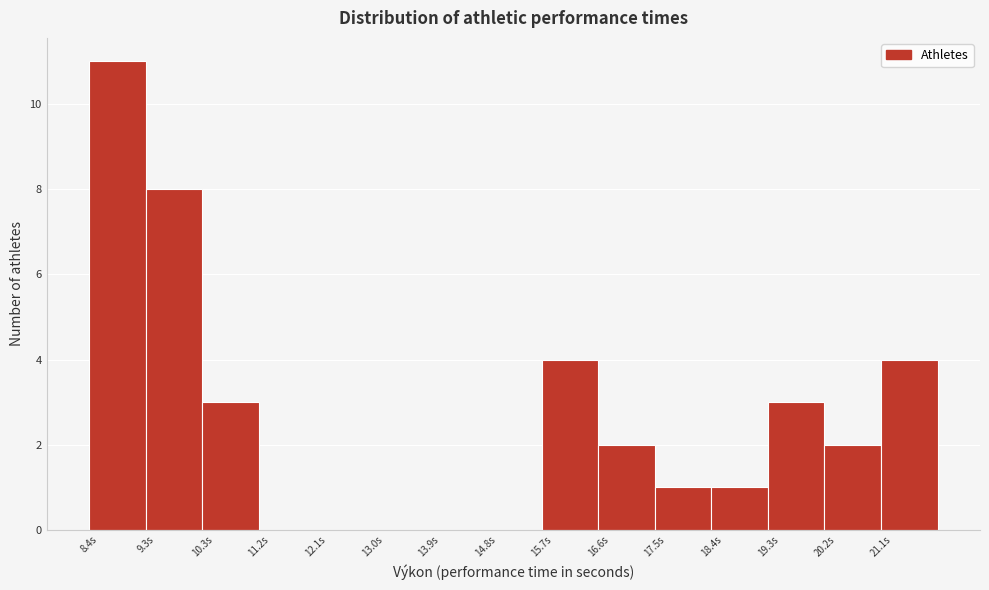

Reading left to right, list every bar in this chart as the range it spans on the x-axis followed by its height. Neither the bar edges nor the heights are printed on the chart, so give them approximately, as read against the axes.

8.4 to 9.3: 11
9.3 to 10.3: 8
10.3 to 11.2: 3
11.2 to 12.1: 0
12.1 to 13.0: 0
13.0 to 13.9: 0
13.9 to 14.8: 0
14.8 to 15.7: 0
15.7 to 16.6: 4
16.6 to 17.5: 2
17.5 to 18.4: 1
18.4 to 19.3: 1
19.3 to 20.2: 3
20.2 to 21.1: 2
21.1 to 22.0: 4